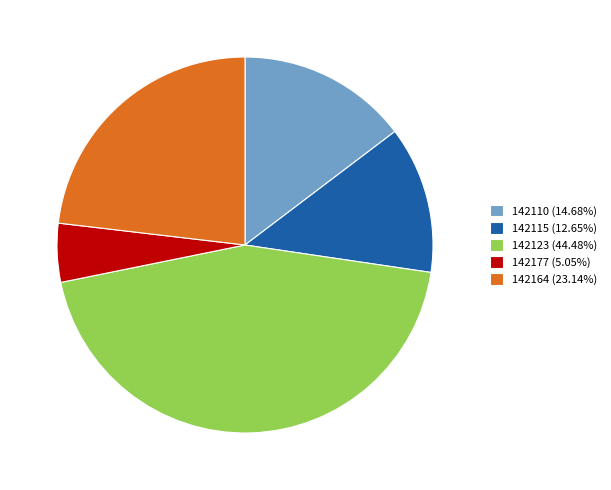

How many slices are in this pie chart?

5